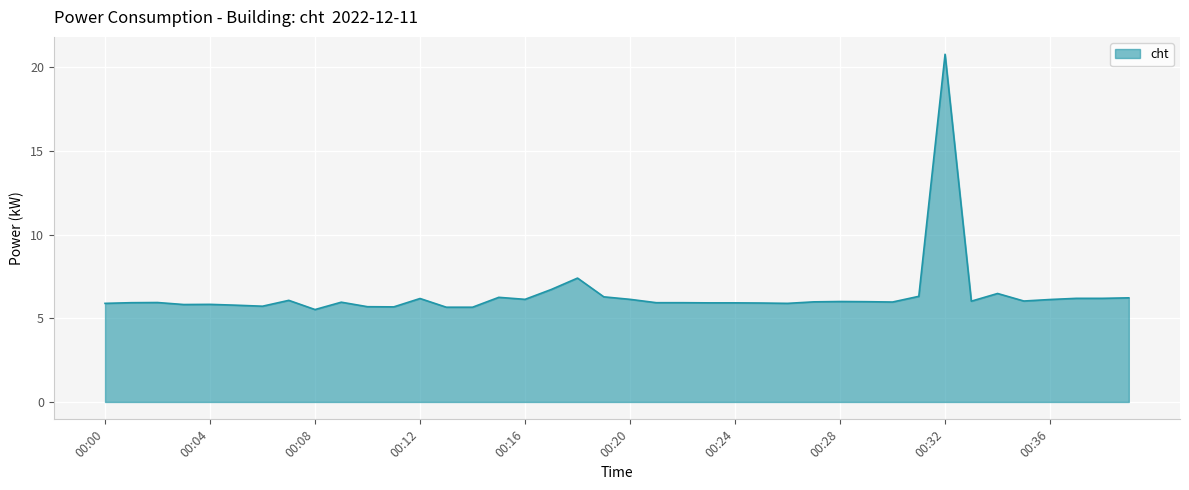

Does the chart have visible grid lines?

Yes